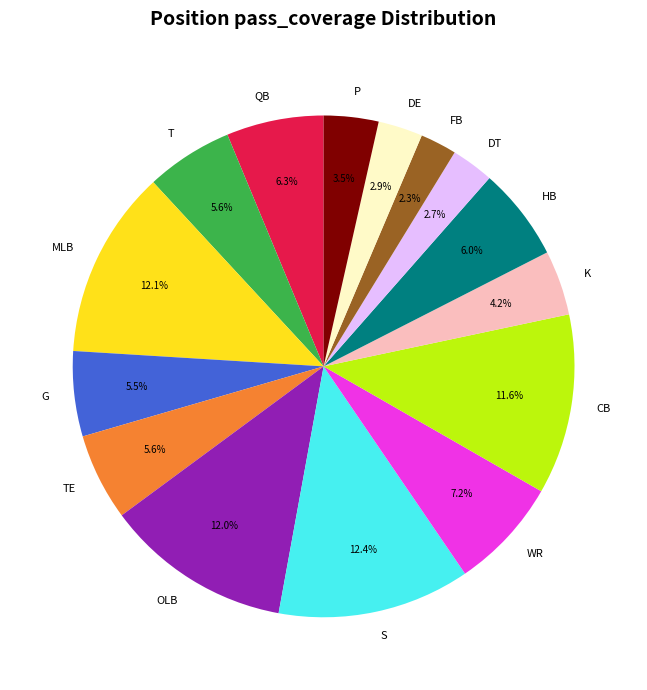

How much of the chart is everything except G?

94.5%